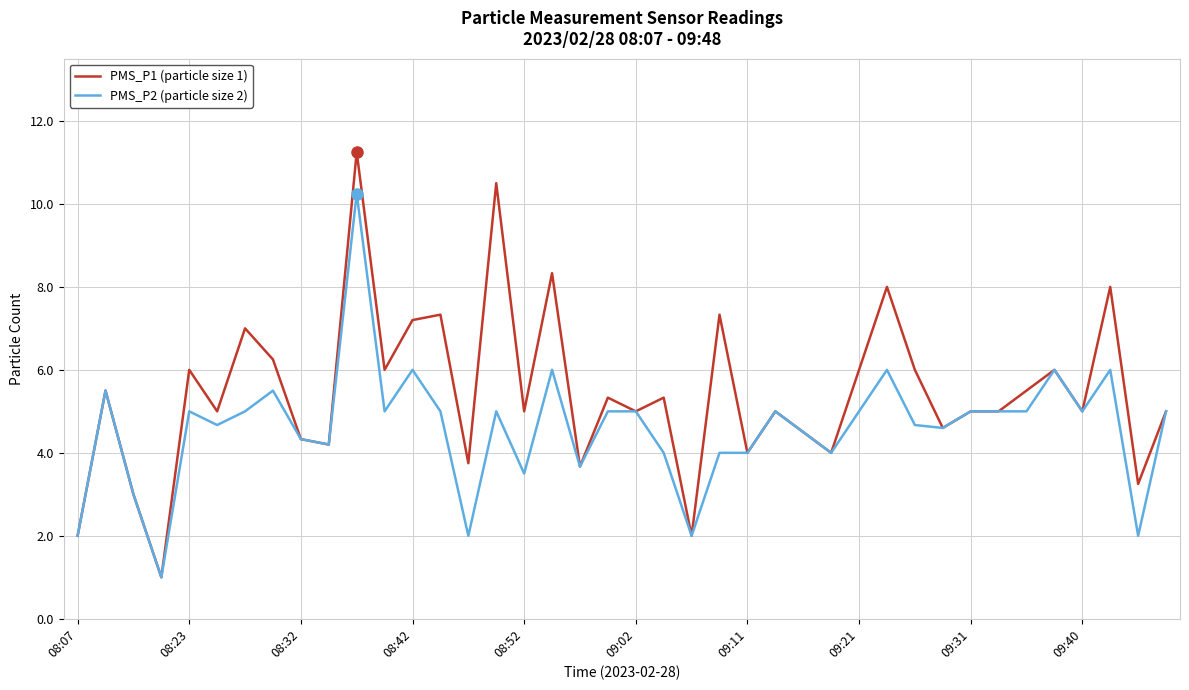

Rank the series by their maximum value, from highest to lowest.

PMS_P1 (particle size 1), PMS_P2 (particle size 2)